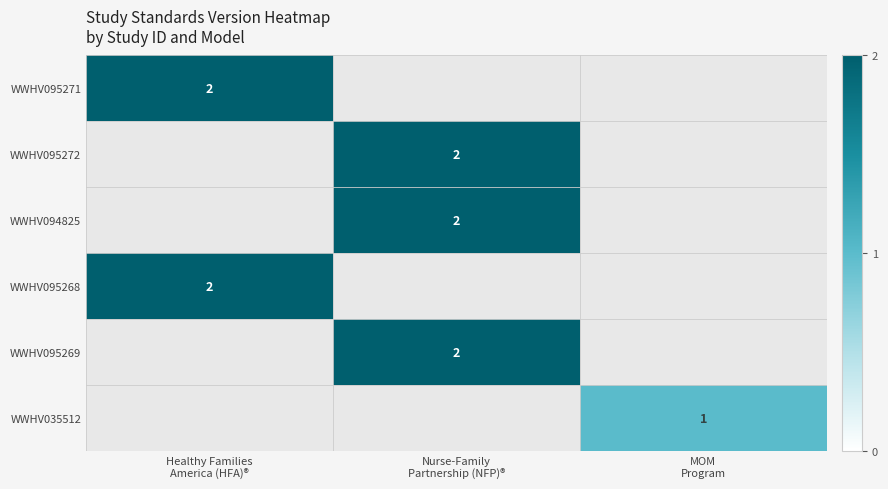

At how many categories does at least one series exceed 1?

2